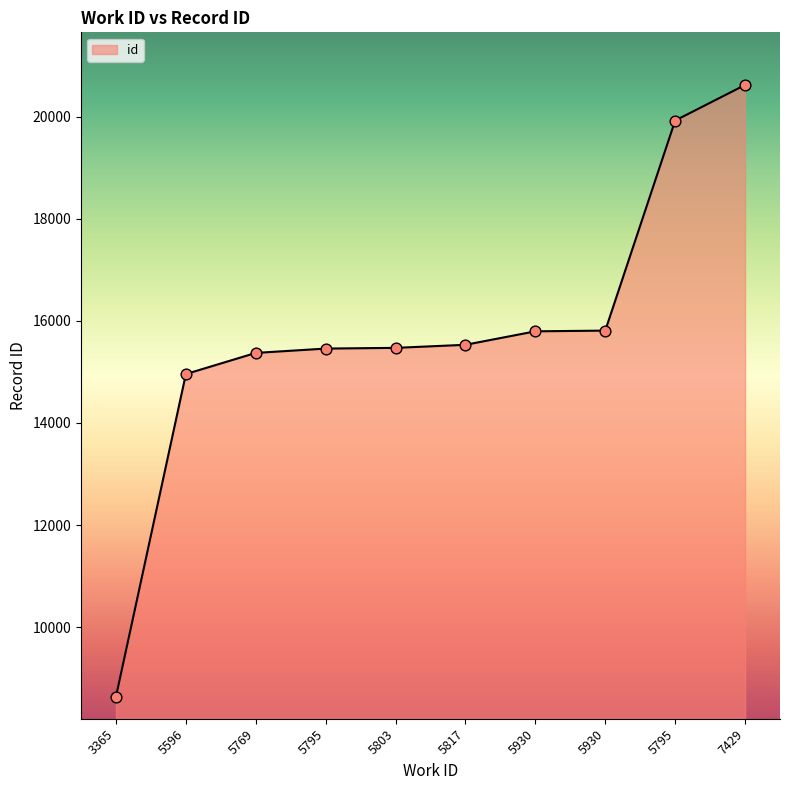

What is the change in value from 5803 to 5795?

+4452